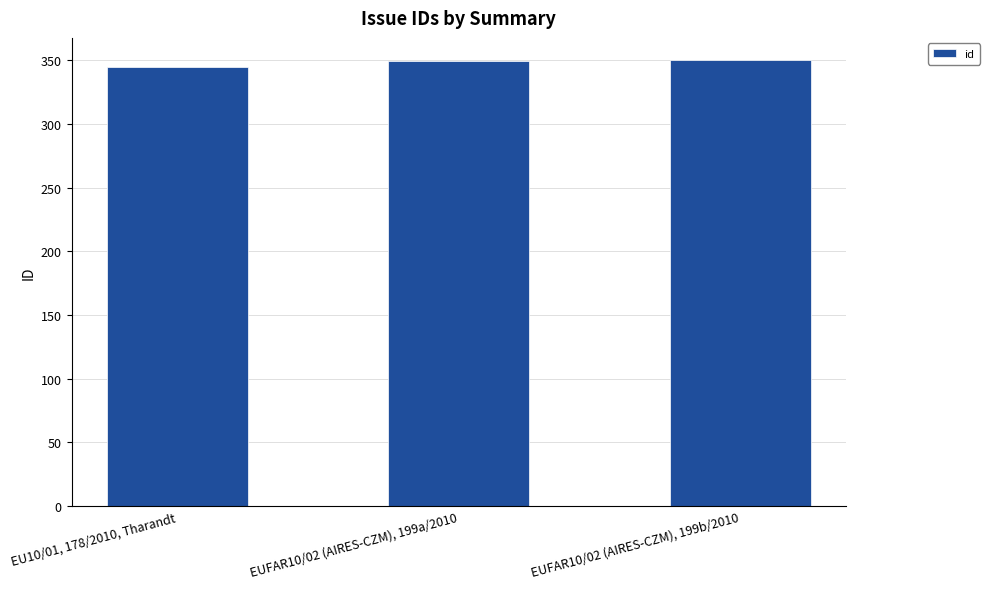

What is the greatest value displayed?

350